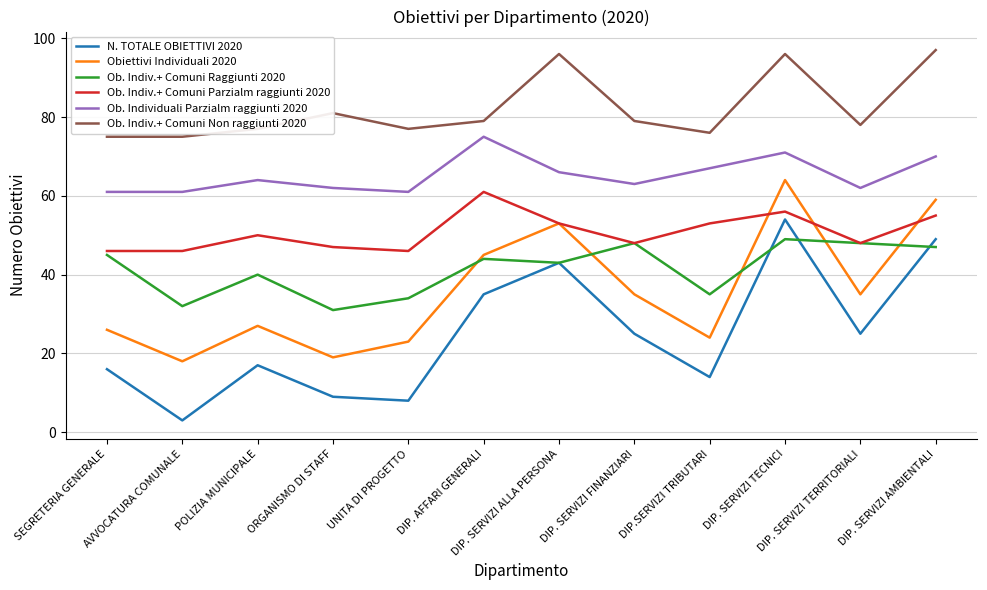

Does the chart have visible grid lines?

Yes